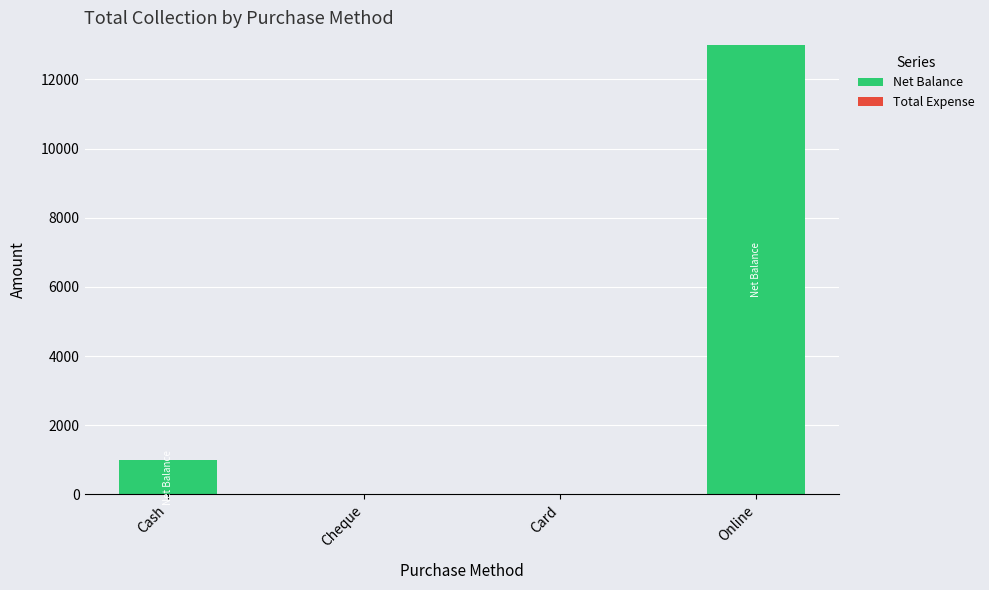

What is the sum of the values at Cash and Cheque?

1000